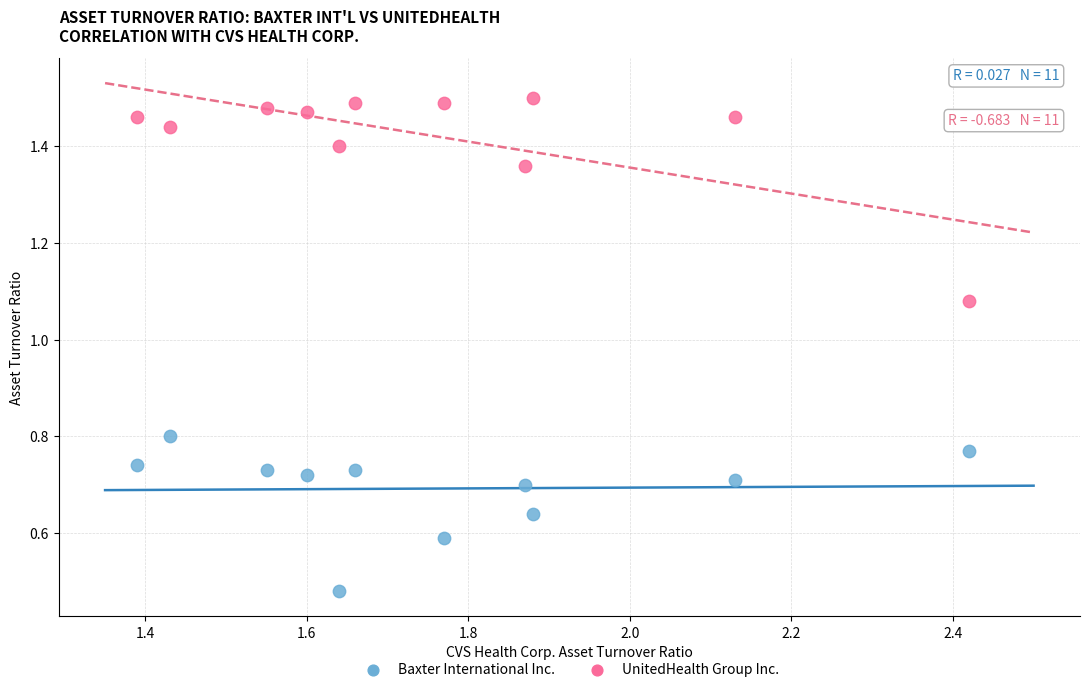

What is the X range (max minus min) for the scatter plot?

1.0